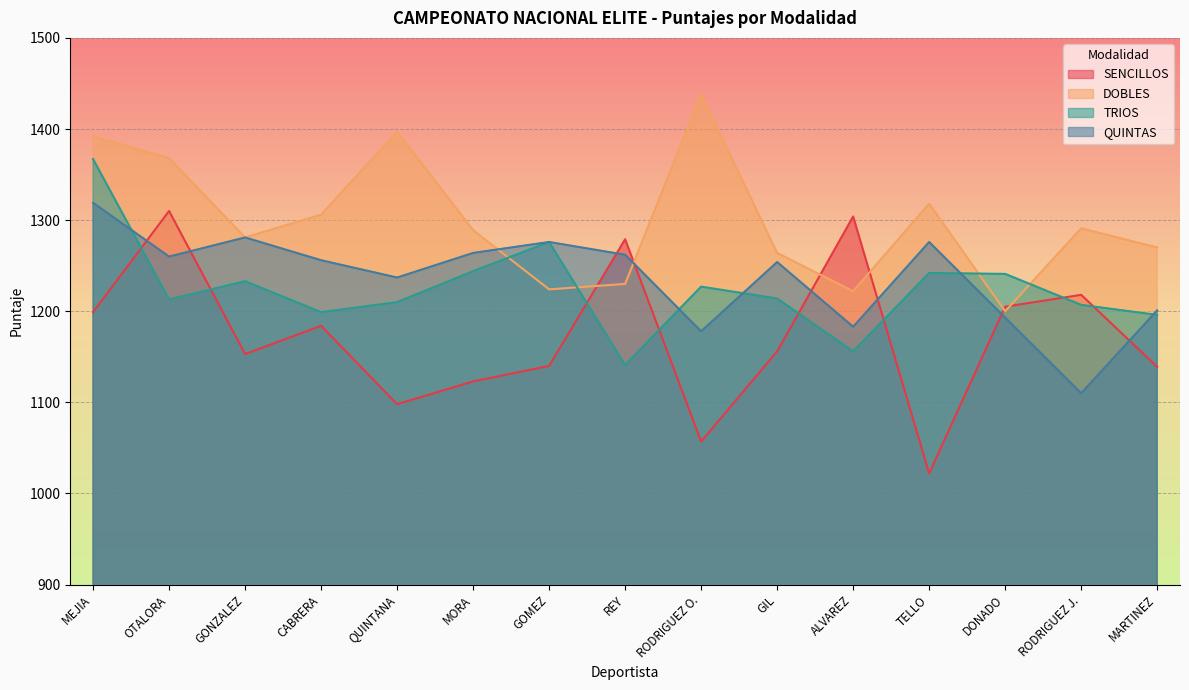

The TRIOS series shows 1213 at OTALORA. True or false?

True